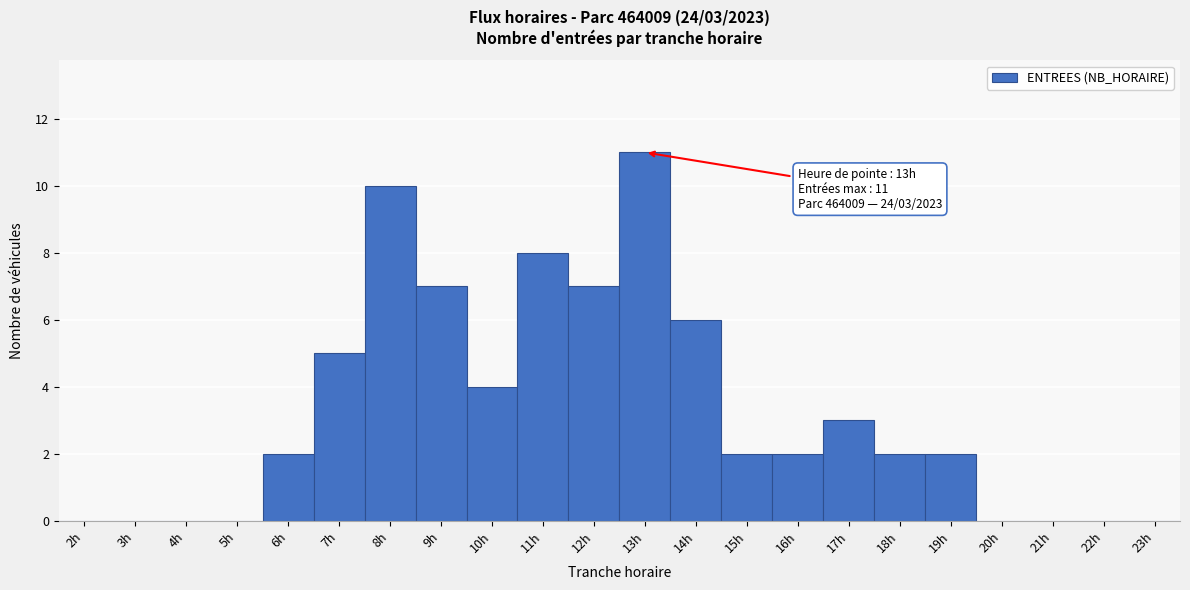

Over which range of the x-axis is the bar tallest?

12.5 to 13.5